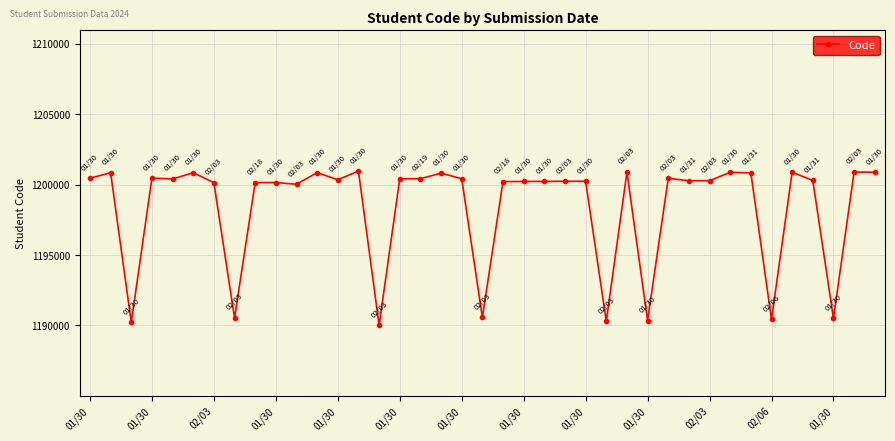

How many distinct data groups are displayed?

1